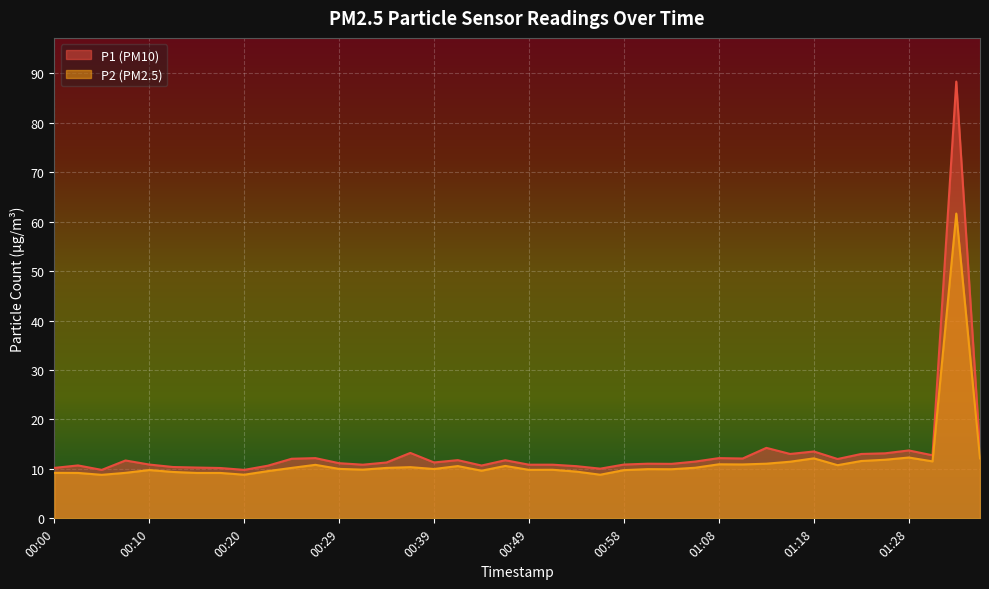

Which series has the widest spread of values?

P1 (PM10)